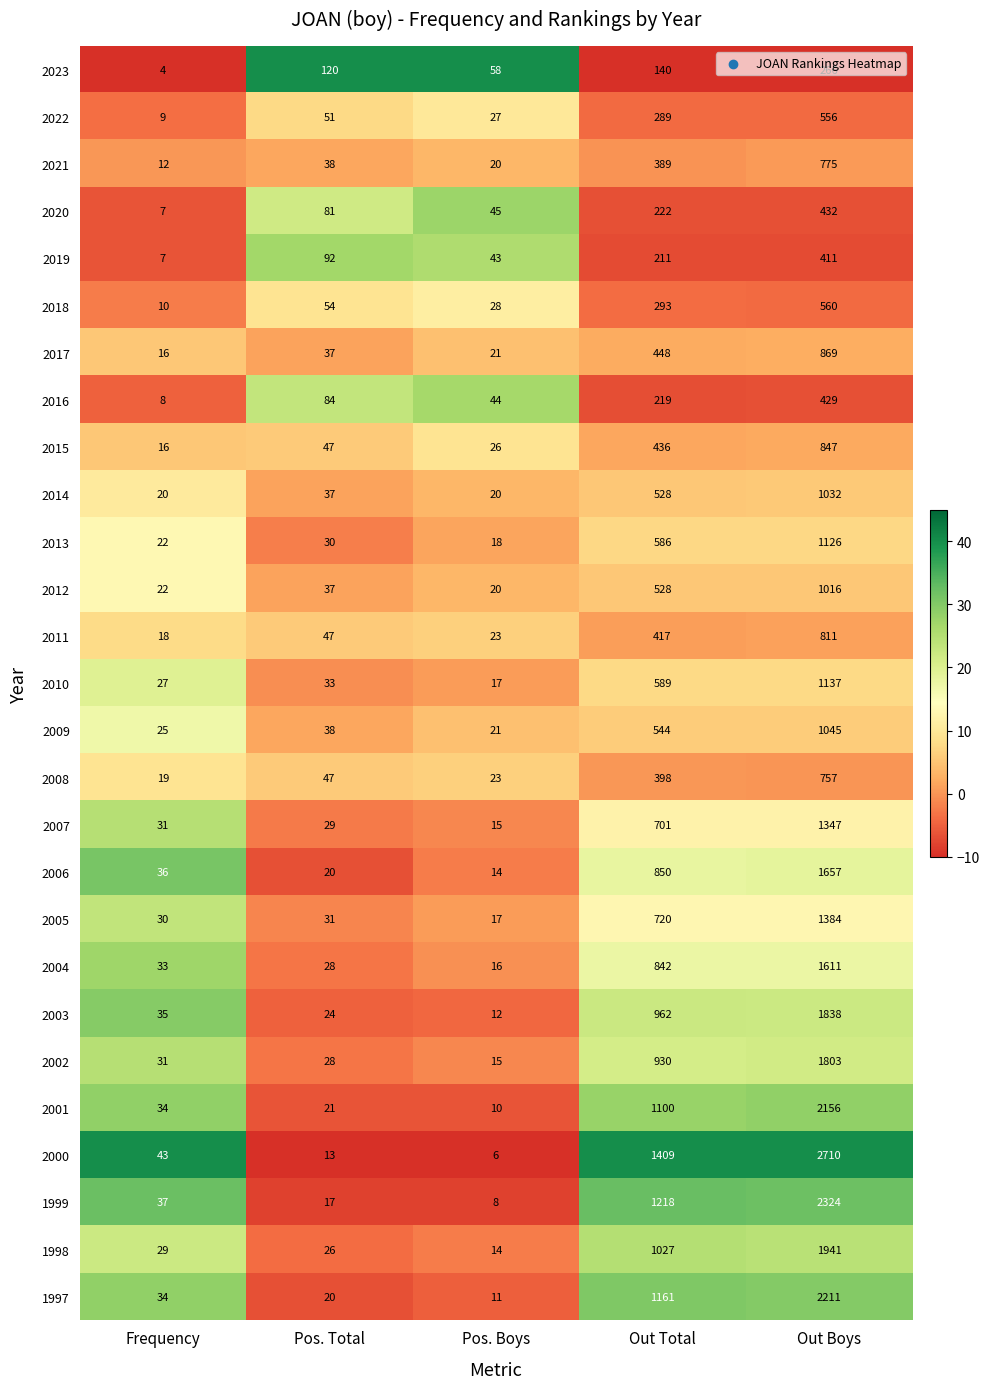

The value of 2012 at Frequency is 40. True or false?

False